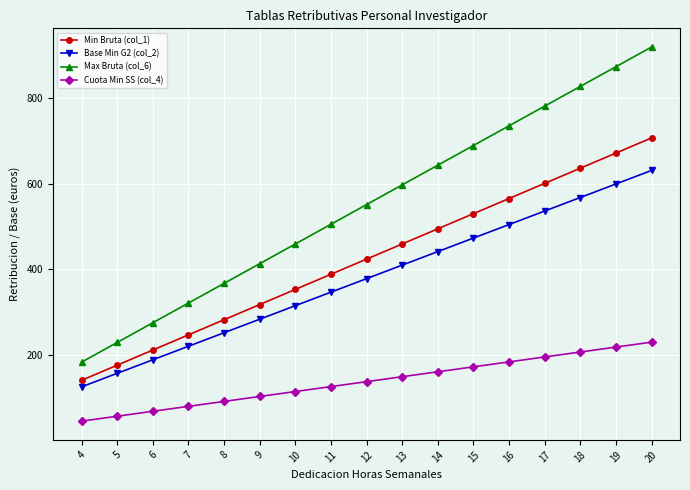

What is the difference between the maximum and minimum values in the Cuota Min SS (col_4) series?

184.3